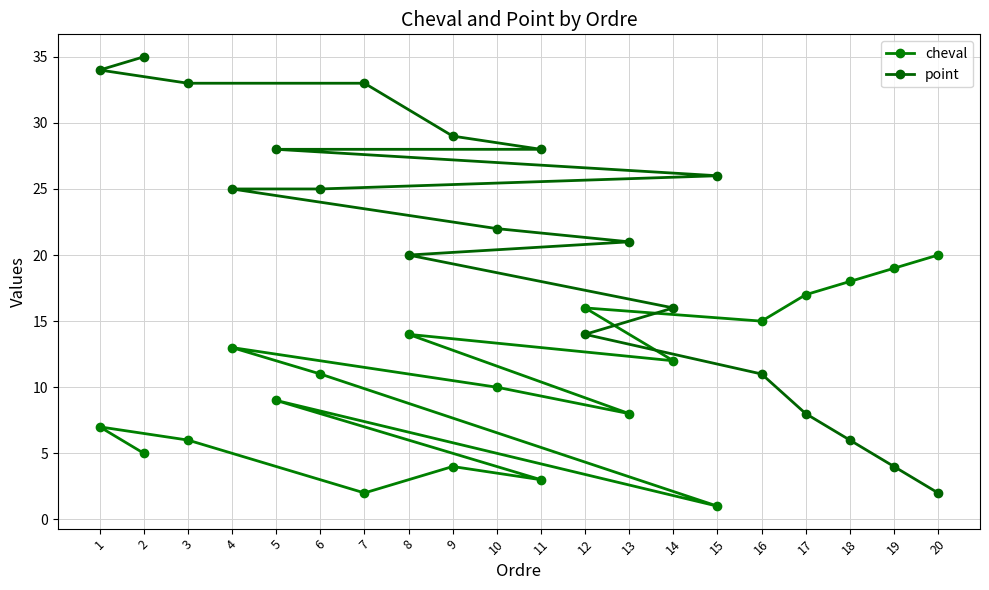

What is the total value across all series at 19?

23